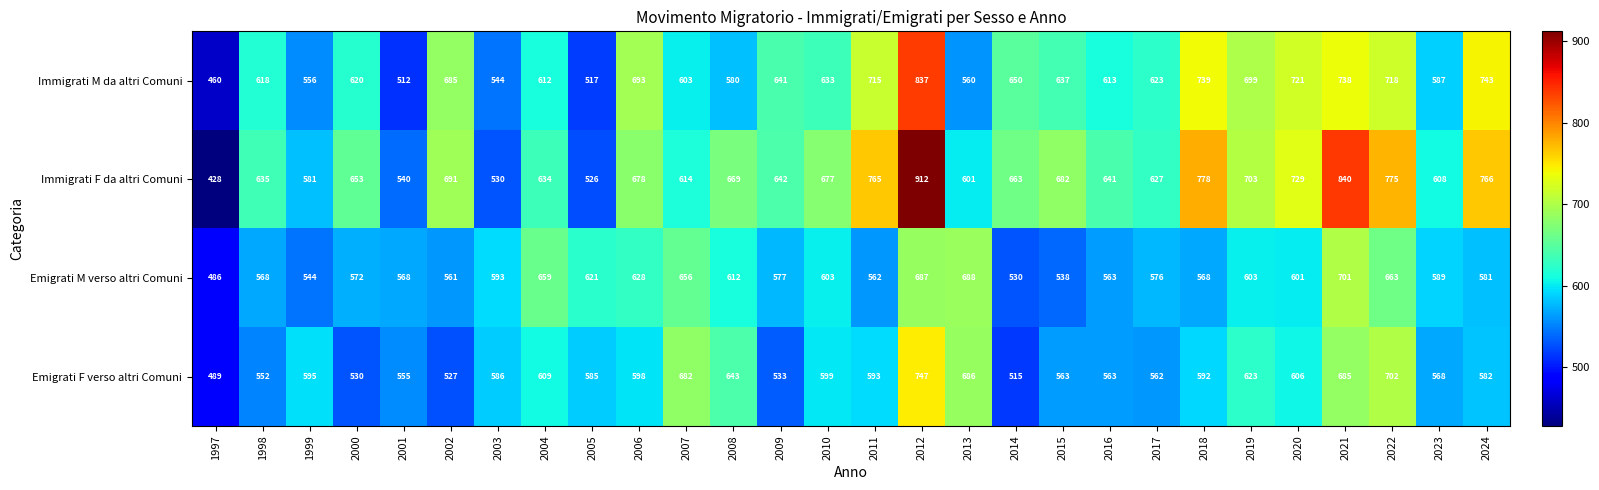

Count the number of categories in the chart.

28